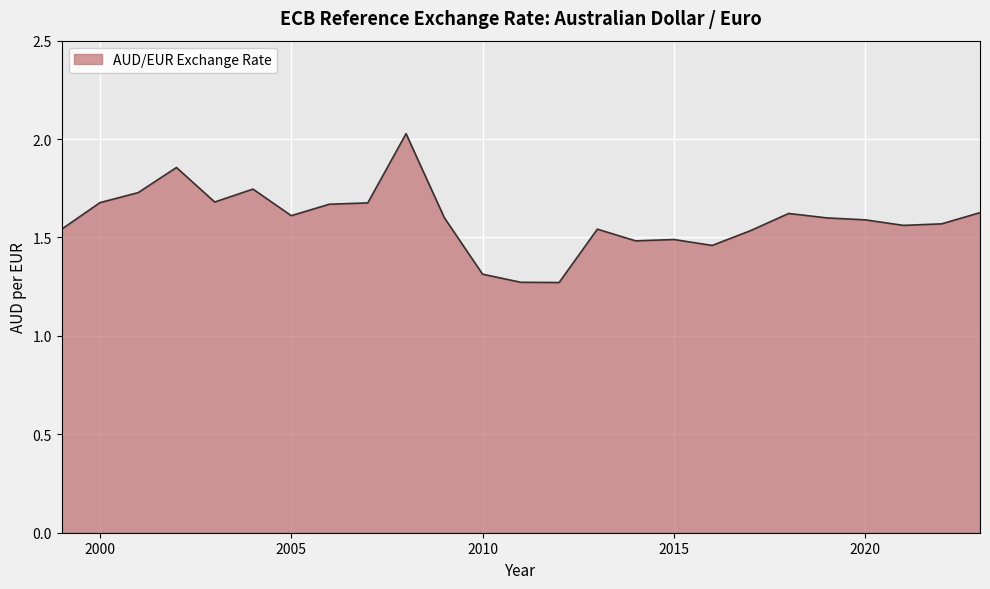

Reading left to right, extract all data points from this chart.

1999=1.5	2000=1.7	2001=1.7	2002=1.9	2003=1.7	2004=1.7	2005=1.6	2006=1.7	2007=1.7	2008=2.0	2009=1.6	2010=1.3	2011=1.3	2012=1.3	2013=1.5	2014=1.5	2015=1.5	2016=1.5	2017=1.5	2018=1.6	2019=1.6	2020=1.6	2021=1.6	2022=1.6	2023=1.6